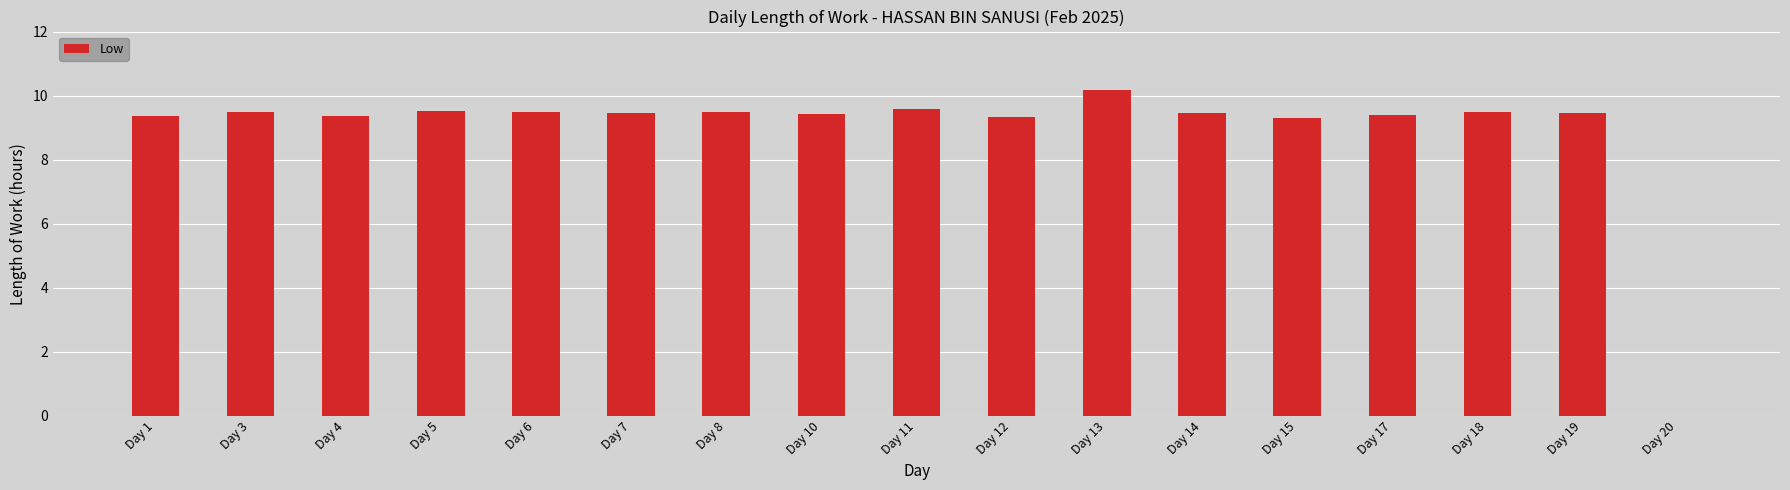

What is the approximate value at Day 3?

9.5